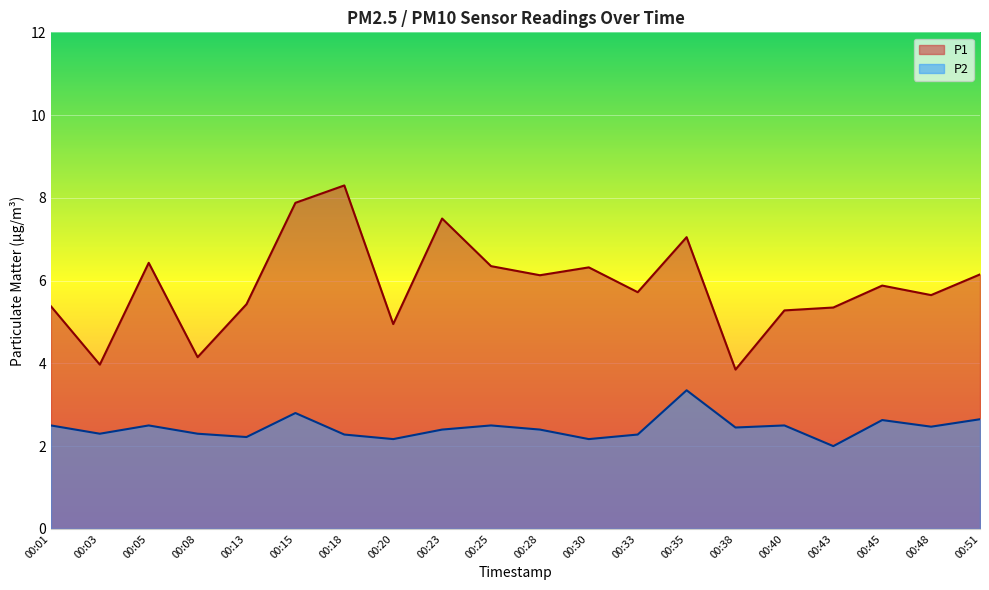

Rank the series by their maximum value, from lowest to highest.

P2, P1